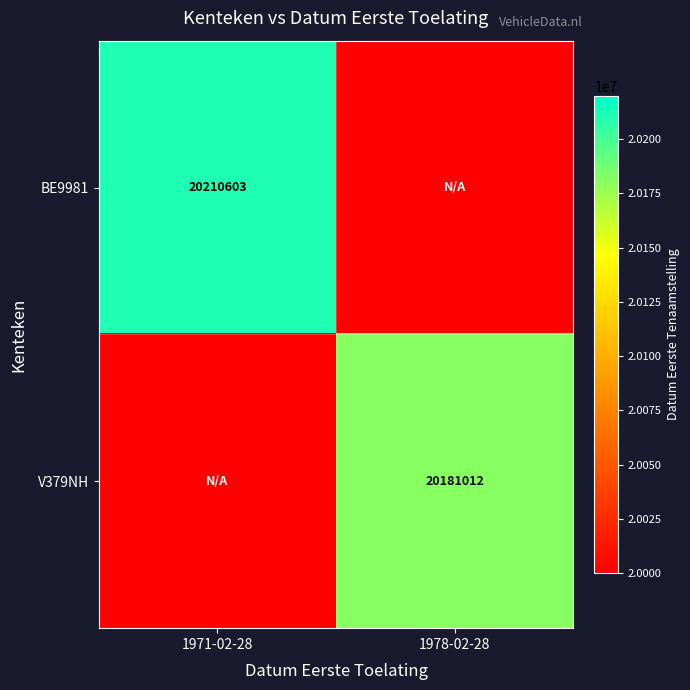

The value of BE9981 at 1971-02-28 is 28210833. True or false?

False